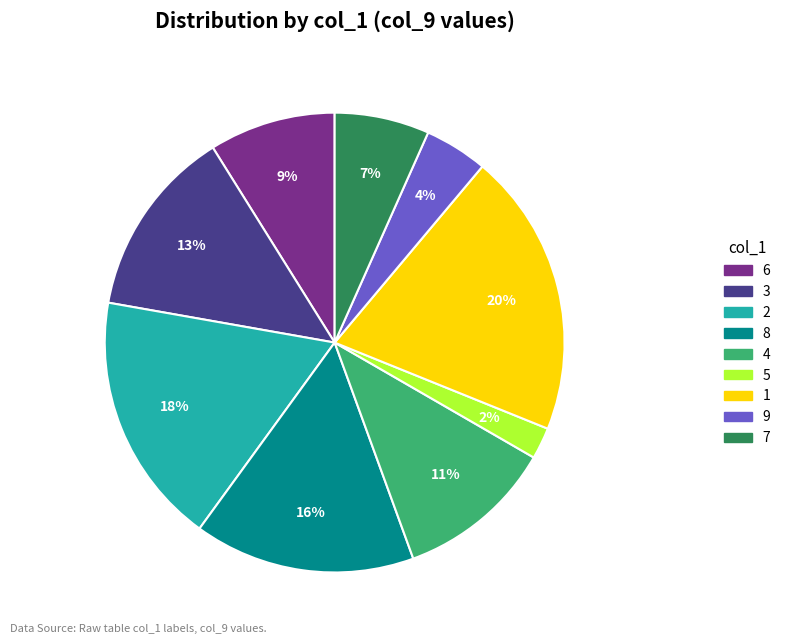

Count the number of slices in the pie.

9